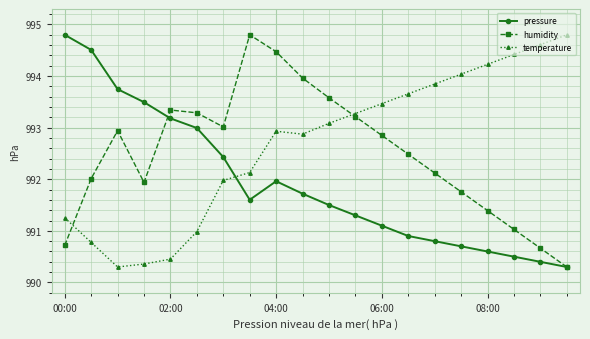

True or false: pressure and temperature cross at least once.

True